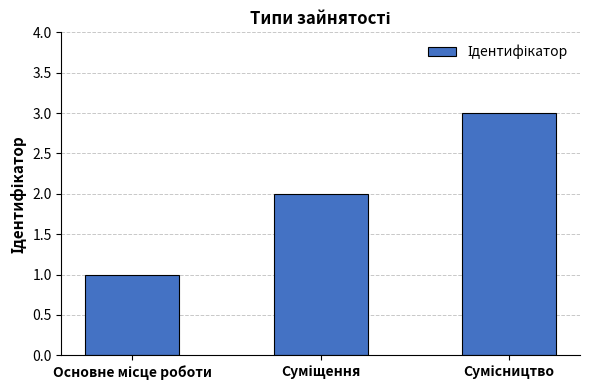

What is the sum of all values?

6